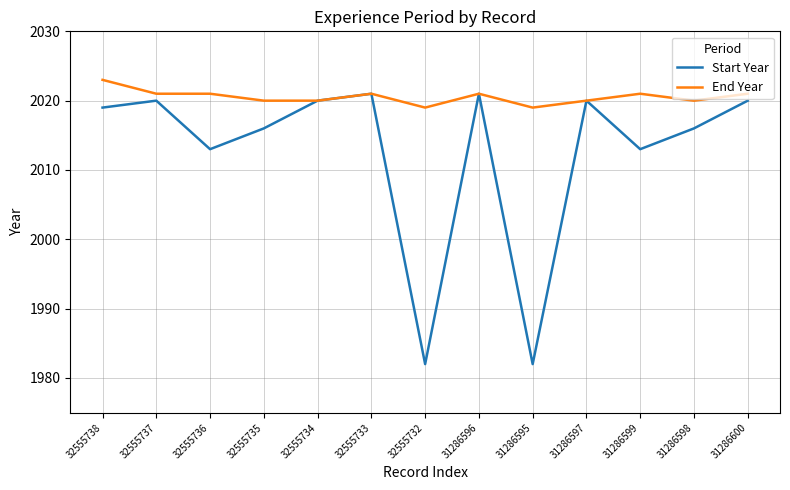

Reading left to right, list all the values displayed in this chart.

Start Year: 2019	2020	2013	2016	2020	2021	1982	2021	1982	2020	2013	2016	2020
End Year: 2023	2021	2021	2020	2020	2021	2019	2021	2019	2020	2021	2020	2021